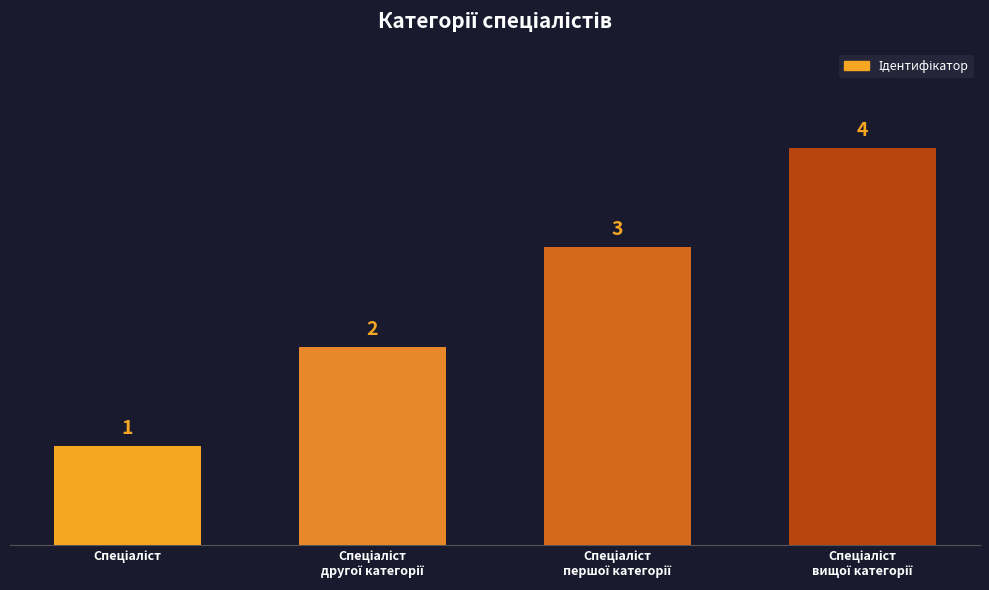

What is the sum of all values?

10